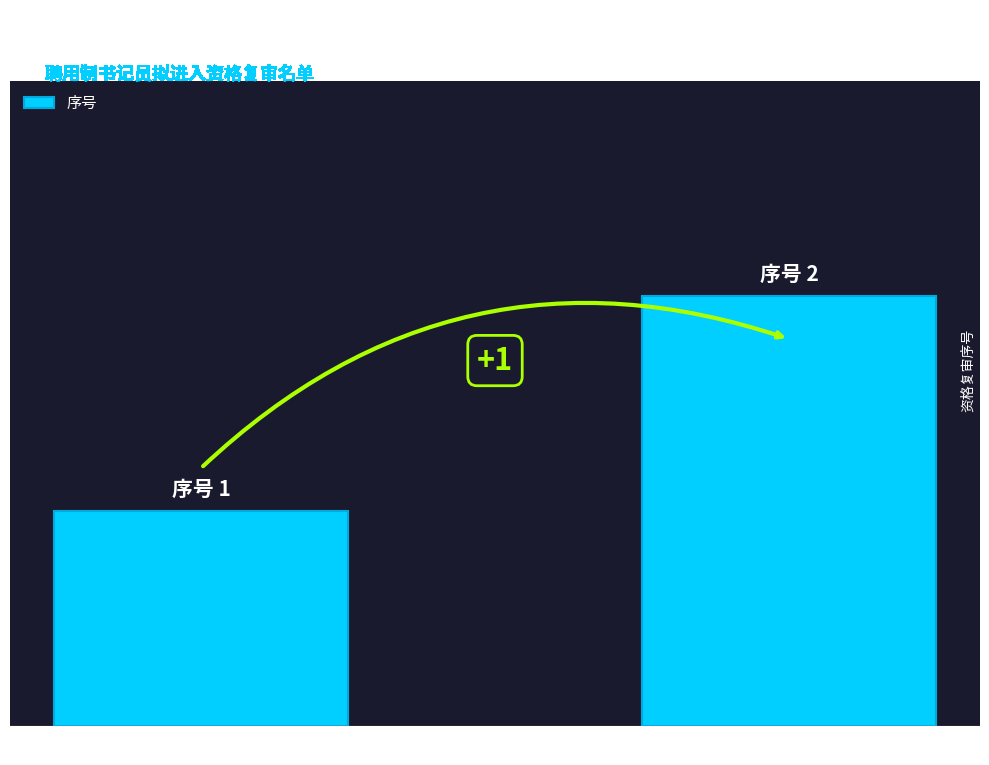

What is the label of the 1st bar from the left?

白钰